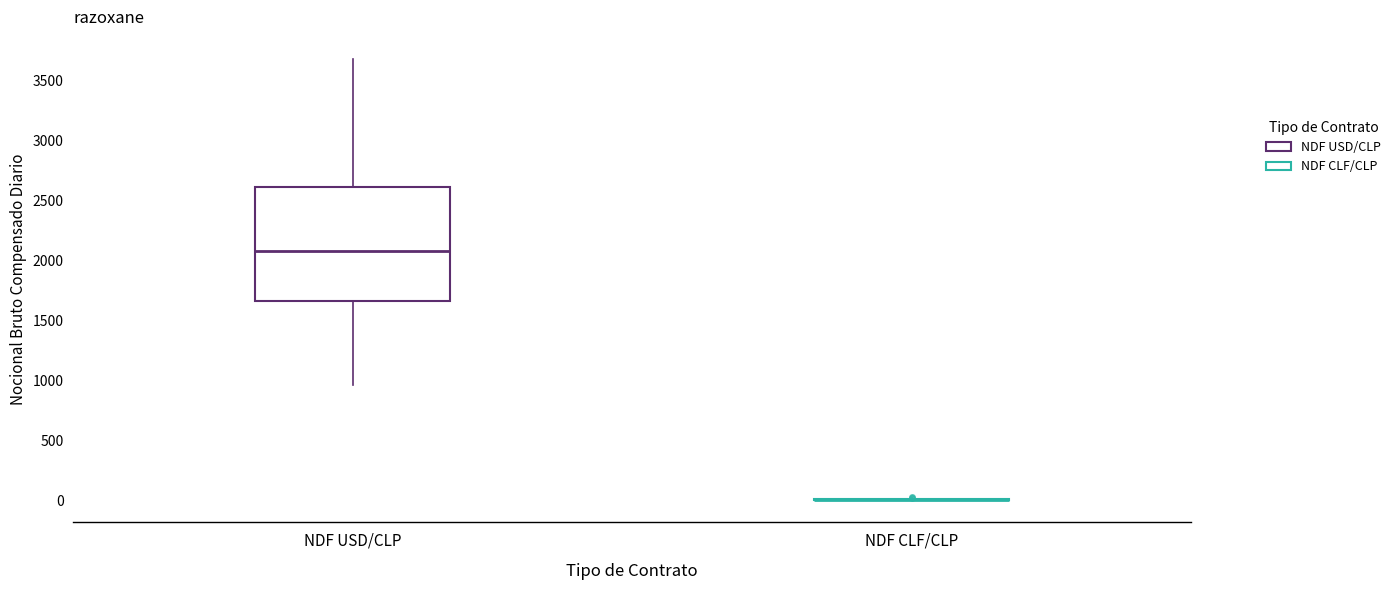

Reading left to right, transcribe this box plot: for each box, give where its median line is, the range the box spans, and where its two whiskers end, as read against the y-axis. The values are not printed on the chart, so give them approximately, as read against the axis.

NDF USD/CLP: median 2100, box 1650 to 2600, whiskers 950 to 3700
NDF CLF/CLP: box collapsed to a line at 0, whiskers 0 to 0